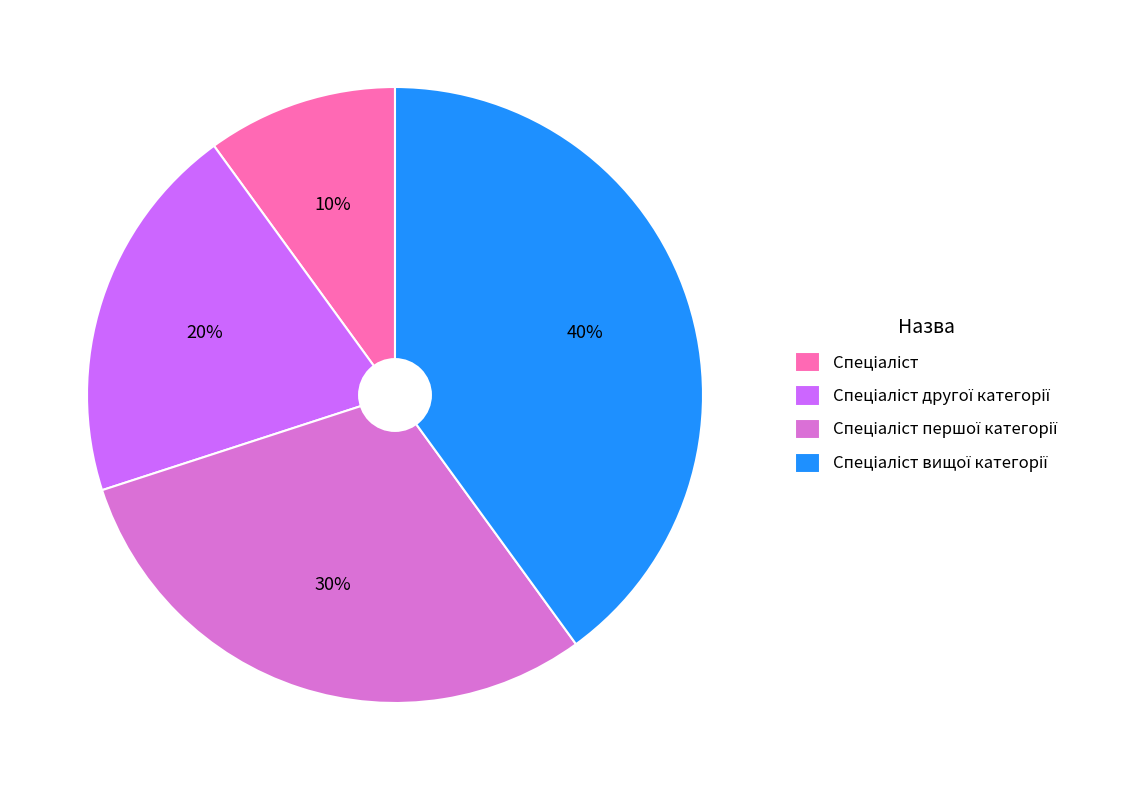

To the nearest percent, what is the average slice percentage?

25%